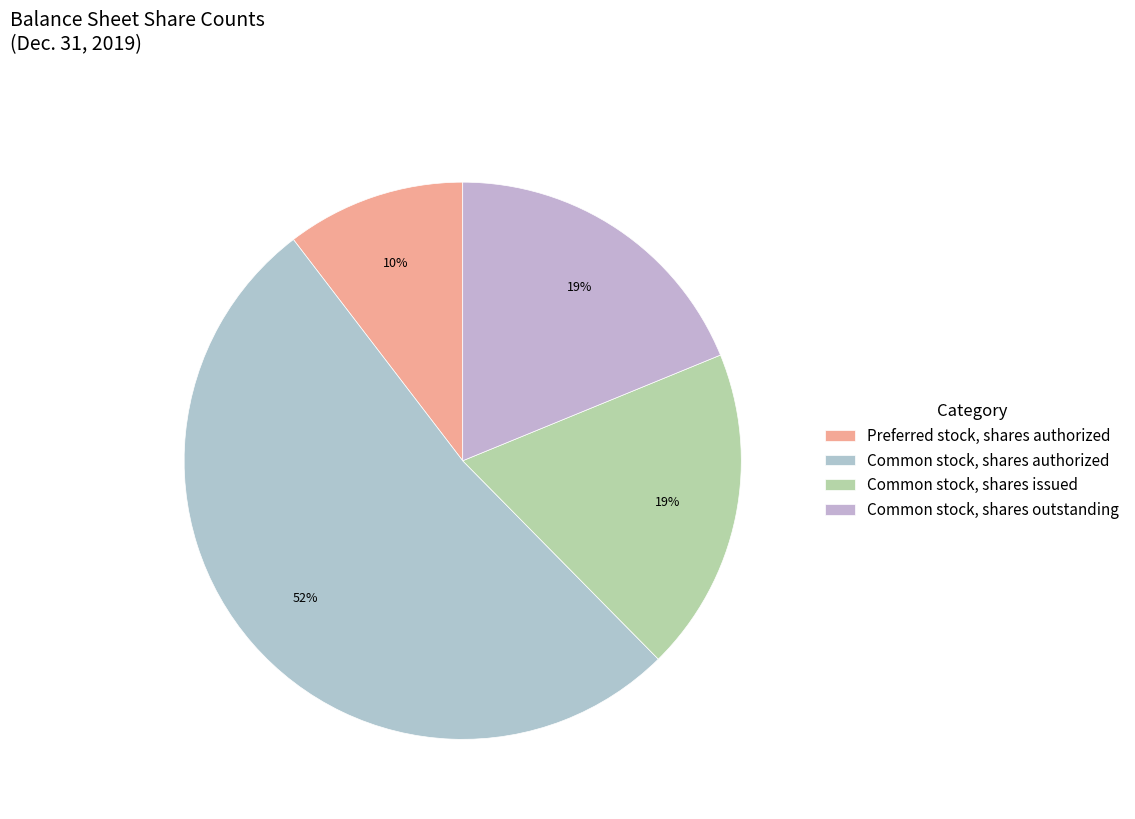

Which category has the smallest portion of the pie?

Preferred stock, shares authorized